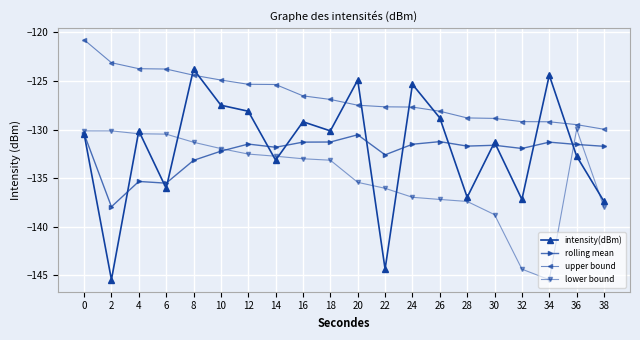

How many times do intensity(dBm) and upper bound cross each other?

8